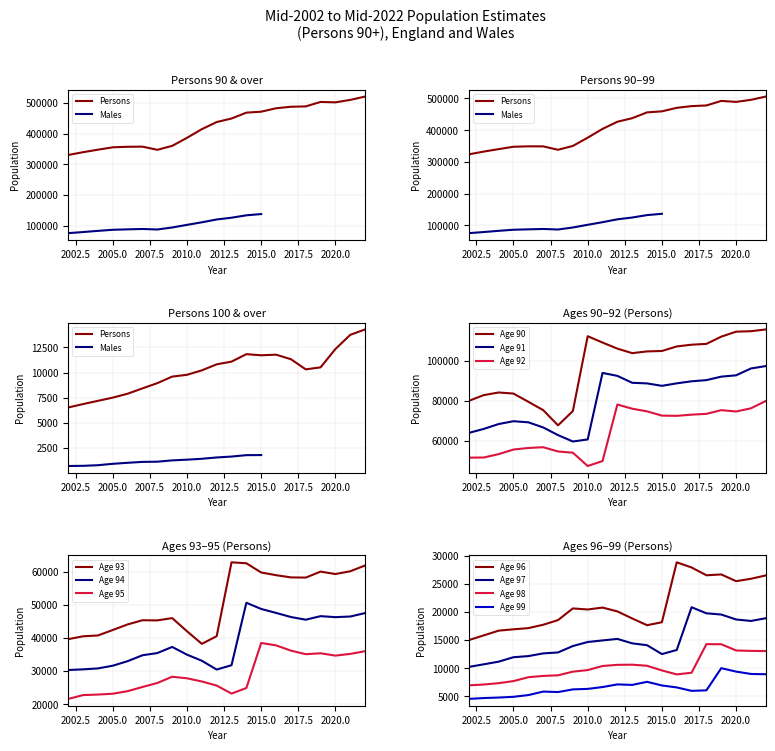

Which series has the widest spread of values?

Persons 90+